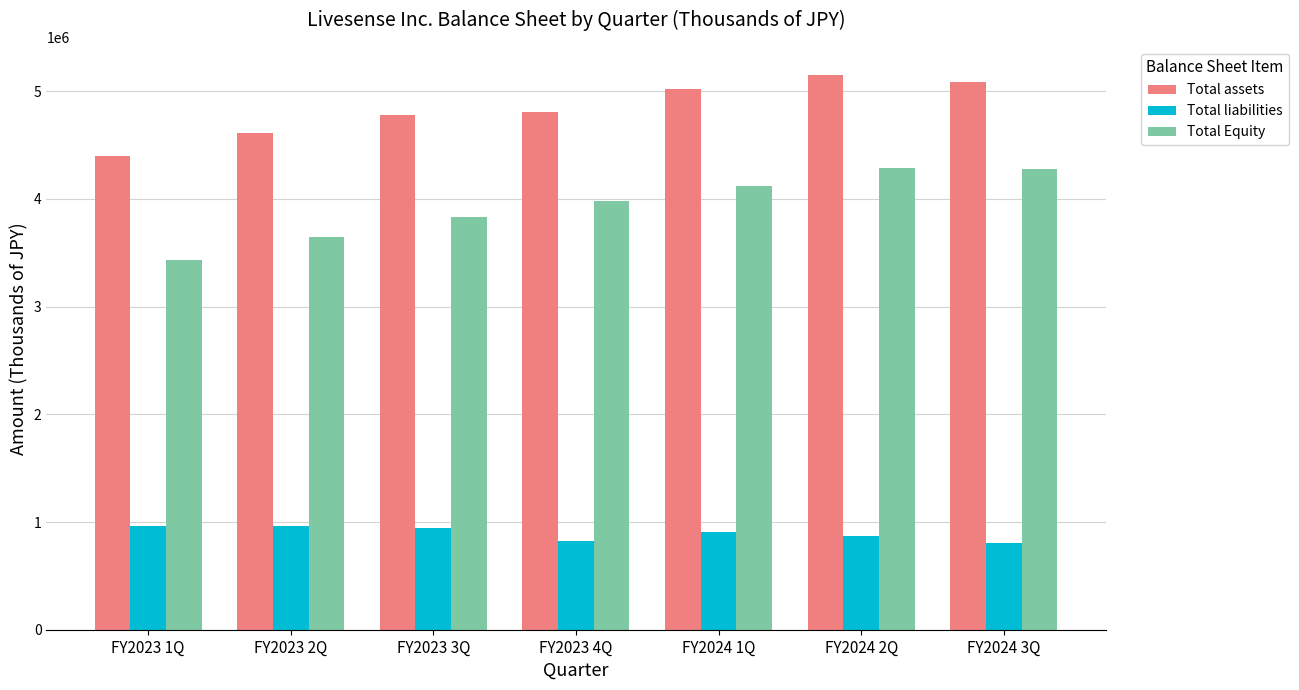

Which series has the largest range (max minus min)?

Total Equity